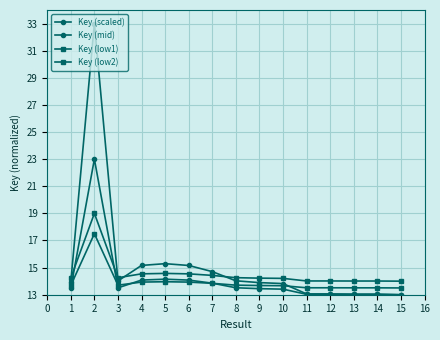

What is the value of the Key (scaled) point at the 7th from the left?

14.7